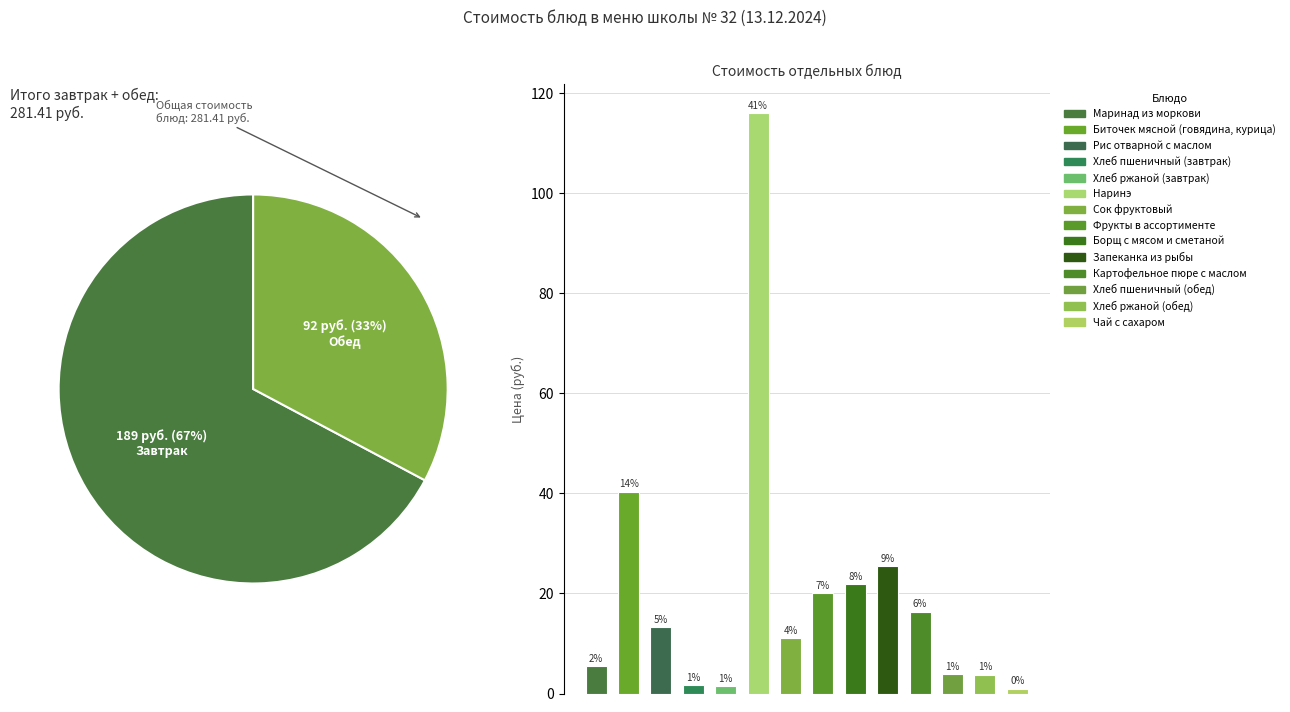

To the nearest percent, what portion does 10 represent?

6%